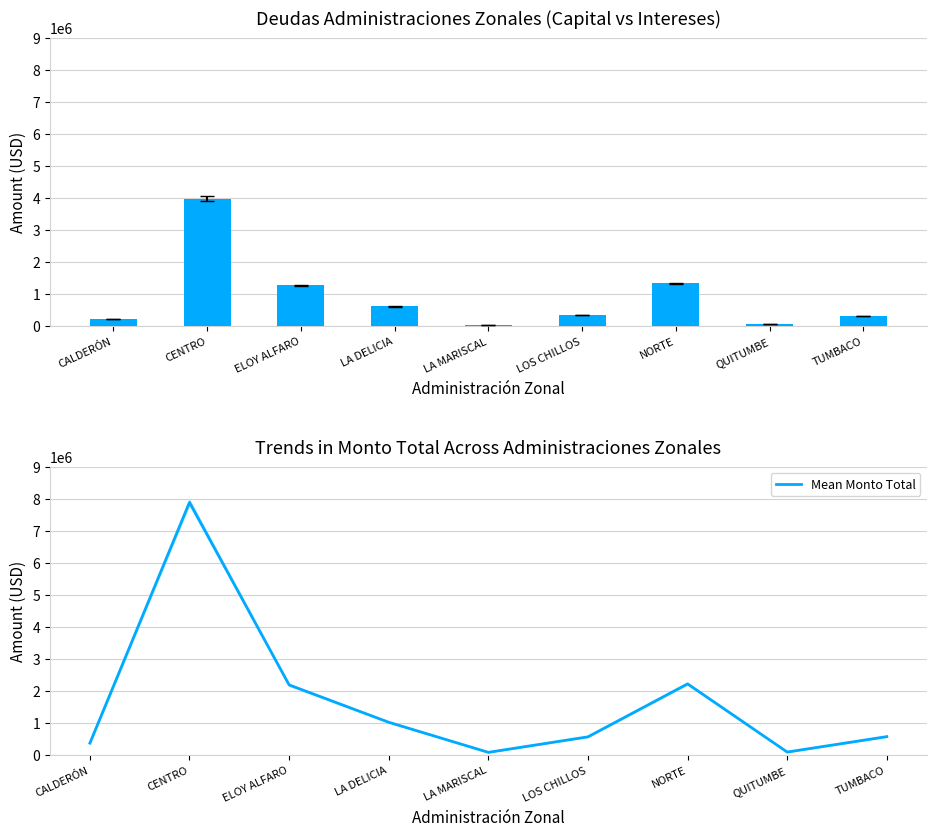

The Mean Monto Total series shows 571120.1 at LOS CHILLOS. True or false?

True